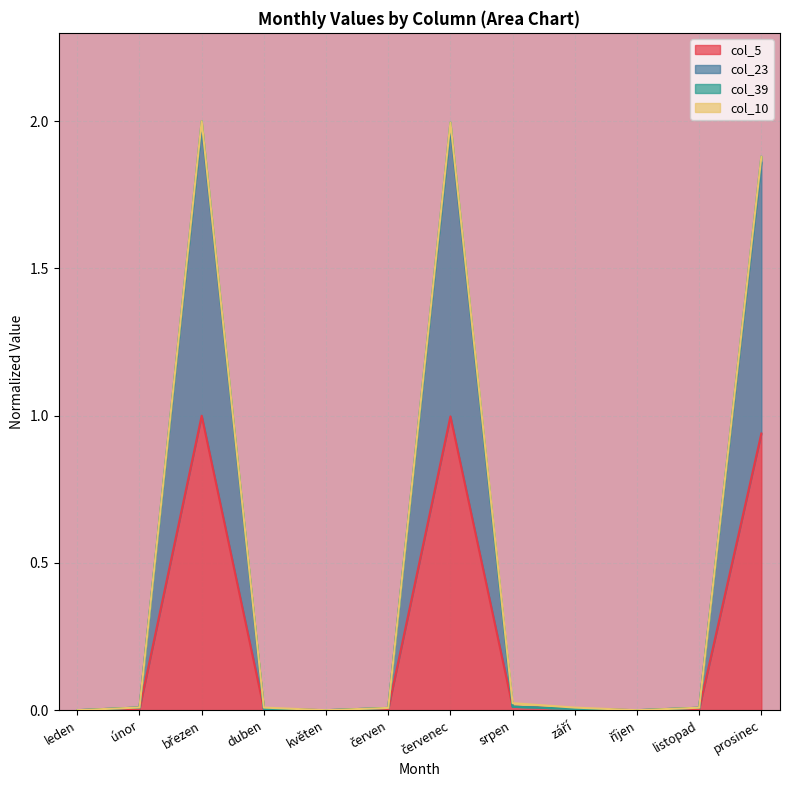

What is the maximum value for col_5?

1.0